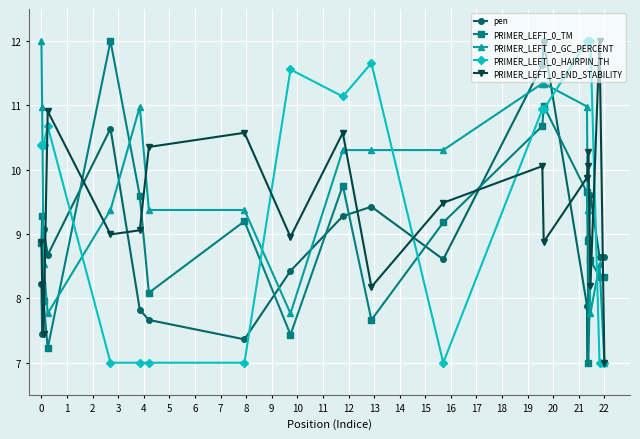

What is the value of the PRIMER_LEFT_0_END_STABILITY point at the 20th from the left?

7.0